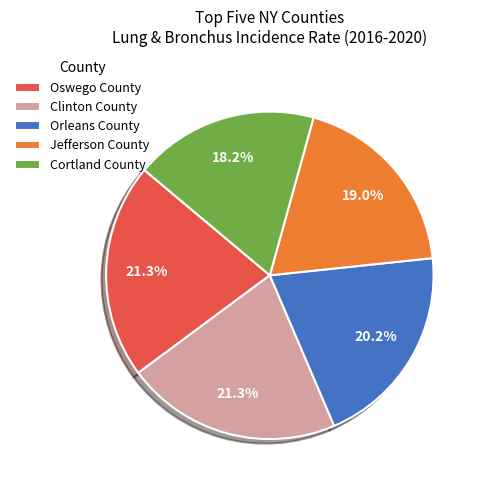

Which slice is the smallest?

Cortland County